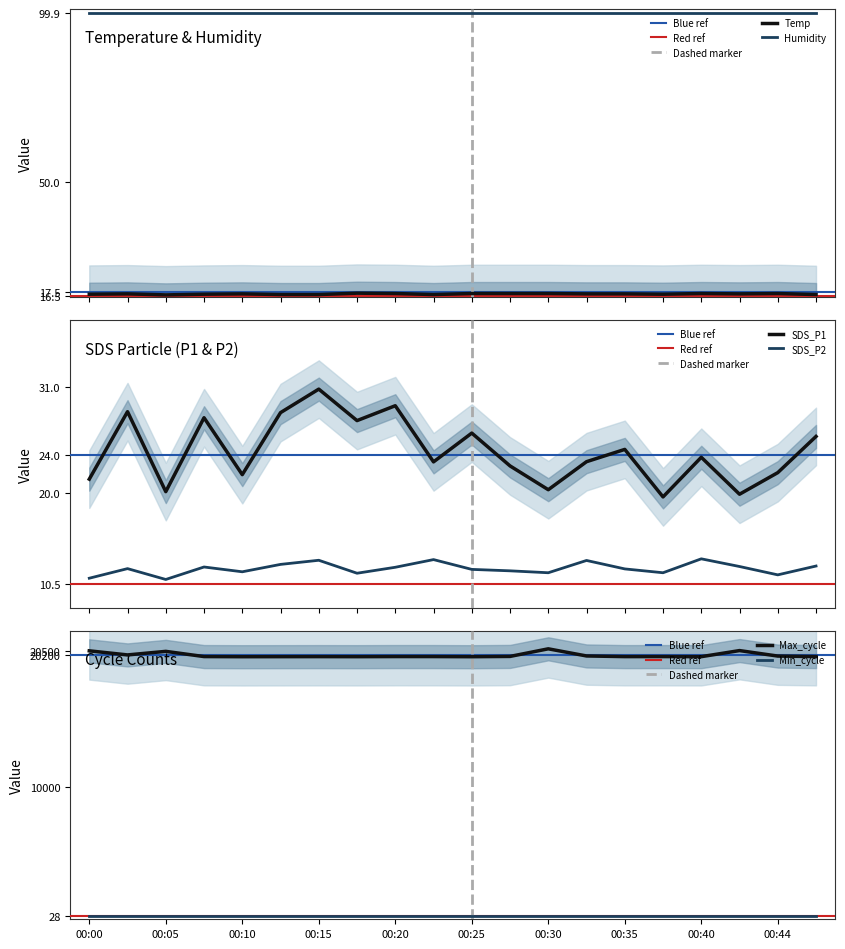

The value of Temp at 00:17 is 17.2. True or false?

True